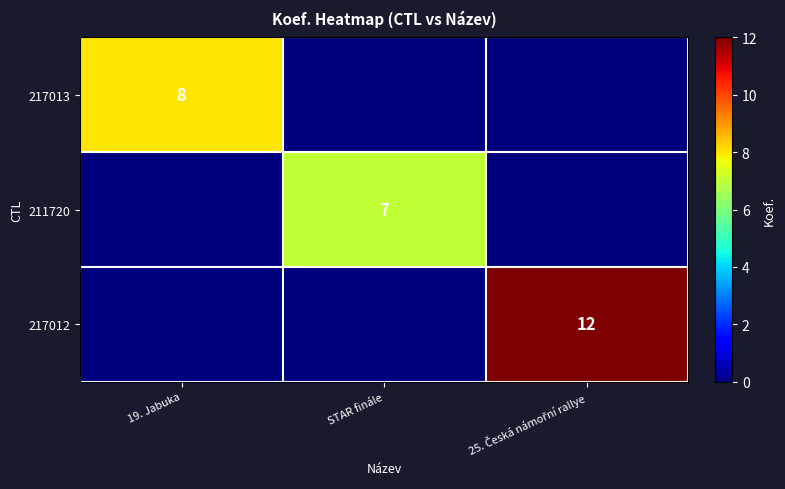

How many data points does each series have?

3